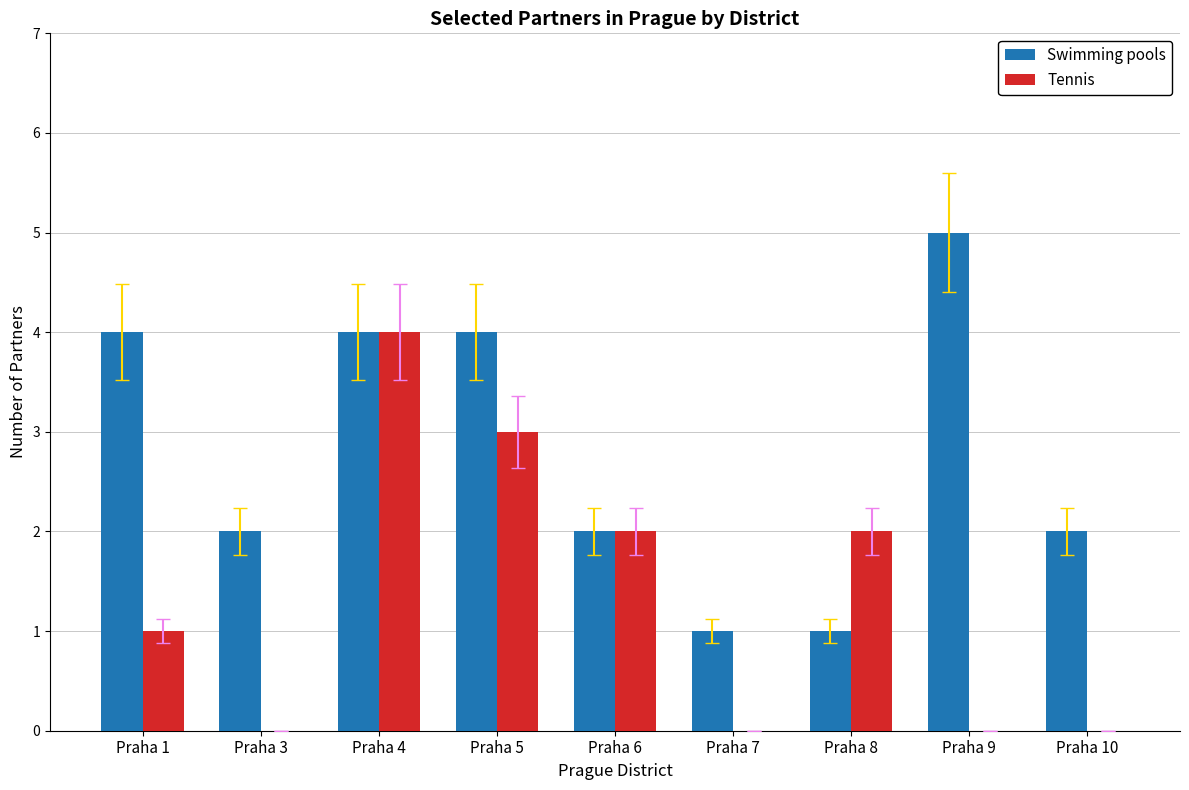

Which series changed the most between Praha 7 and Praha 8?

Tennis